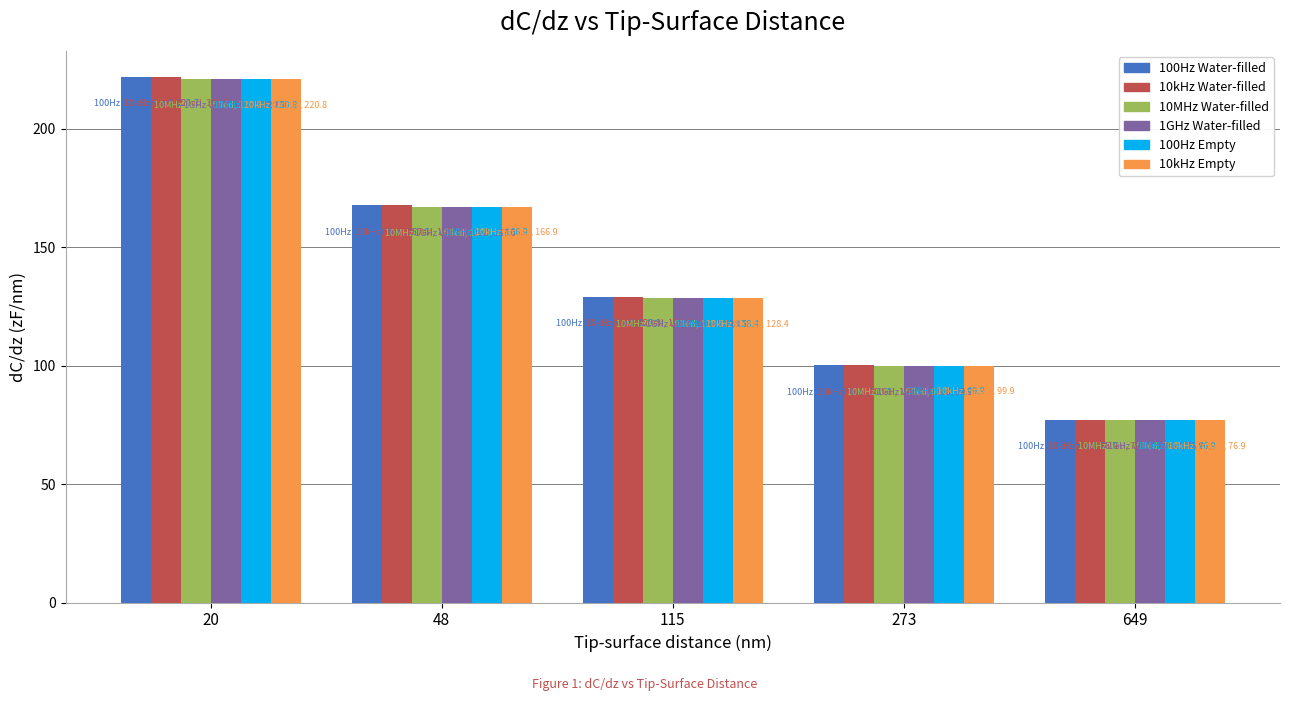

At which category does the chart reach its minimum across all series?

649